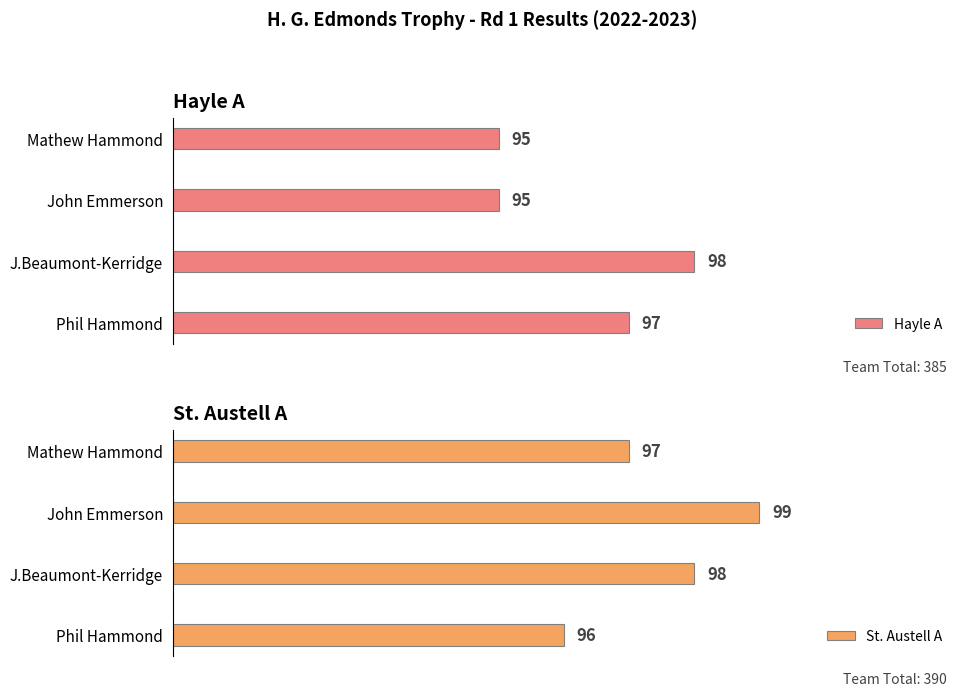

Which category has the highest value in the Hayle A series?

J.Beaumont-Kerridge